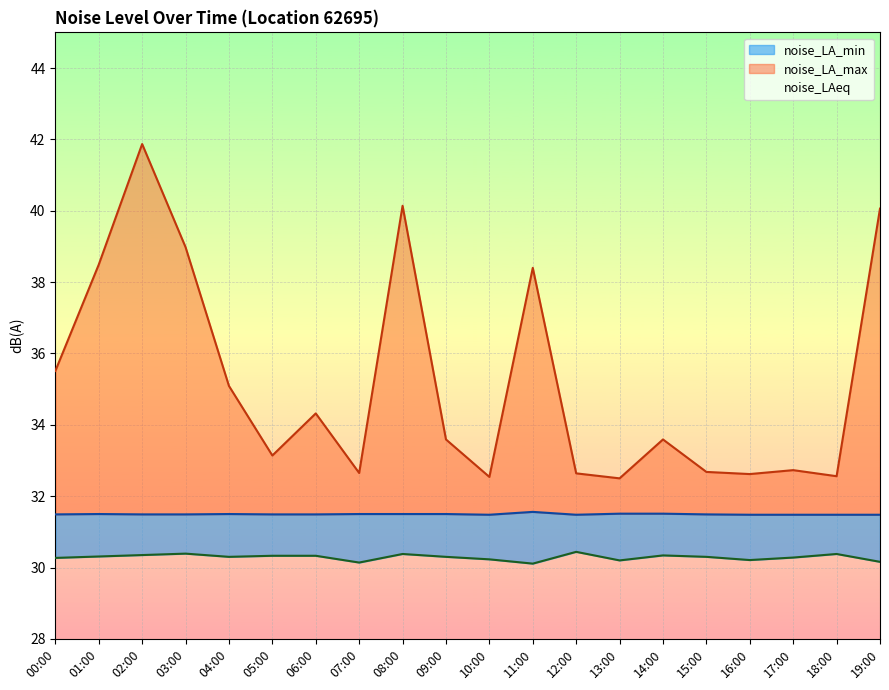

Reading left to right, list all the values displayed in this chart.

noise_LA_max: 35.5	38.5	41.9	39.0	35.1	33.1	34.3	32.6	40.1	33.6	32.5	38.4	32.6	32.5	33.6	32.7	32.6	32.7	32.6	40.1
noise_LAeq: 31.5	31.5	31.5	31.5	31.5	31.5	31.5	31.5	31.5	31.5	31.5	31.6	31.5	31.5	31.5	31.5	31.5	31.5	31.5	31.5
noise_LA_min: 30.3	30.3	30.4	30.4	30.3	30.3	30.3	30.1	30.4	30.3	30.2	30.1	30.4	30.2	30.3	30.3	30.2	30.3	30.4	30.2